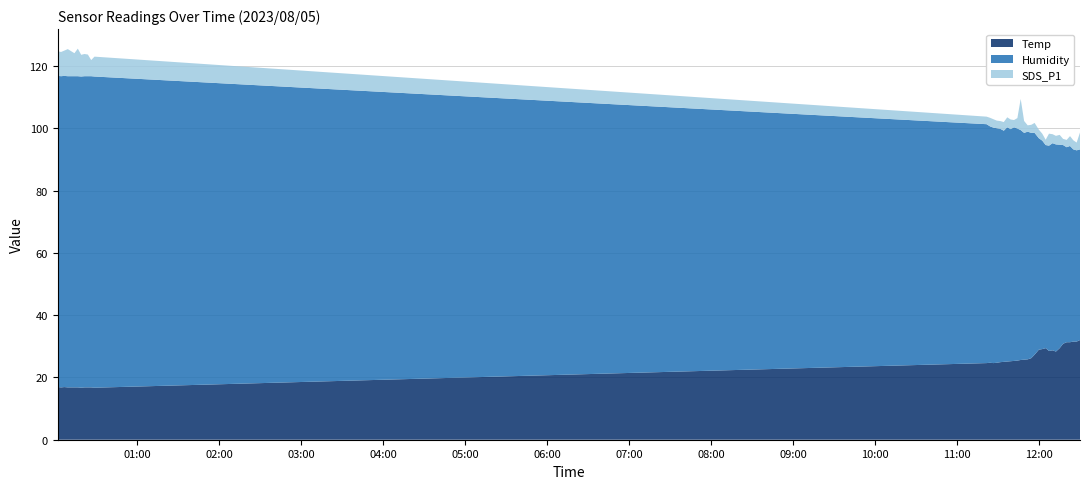

Reading left to right, transcribe all the data shown in this chart.

Temp: 2023/08/05 00:01:44=16.9	2023/08/05 00:04:10=16.8	2023/08/05 00:06:35=16.9	2023/08/05 00:09:04=16.8	2023/08/05 00:13:55=16.8	2023/08/05 00:16:24=16.8	2023/08/05 00:18:53=16.7	2023/08/05 00:21:20=16.8	2023/08/05 00:23:46=16.8	2023/08/05 00:26:12=16.8	2023/08/05 00:28:37=16.7	2023/08/05 11:21:46=24.6	2023/08/05 11:24:18=24.7	2023/08/05 11:26:44=24.6	2023/08/05 11:29:14=24.7	2023/08/05 11:31:53=24.9	2023/08/05 11:34:22=25.0	2023/08/05 11:36:55=25.1	2023/08/05 11:39:25=25.2	2023/08/05 11:41:52=25.3	2023/08/05 11:44:20=25.4	2023/08/05 11:46:46=25.6	2023/08/05 11:49:16=25.7	2023/08/05 11:51:53=25.8	2023/08/05 11:54:31=26.2	2023/08/05 11:56:57=27.3	2023/08/05 12:00:02=28.9	2023/08/05 12:02:36=29.1	2023/08/05 12:05:02=29.4	2023/08/05 12:07:29=28.5	2023/08/05 12:10:07=28.7	2023/08/05 12:12:34=28.3	2023/08/05 12:15:18=29.4	2023/08/05 12:17:48=30.8	2023/08/05 12:20:25=31.3	2023/08/05 12:22:52=31.3	2023/08/05 12:25:18=31.5	2023/08/05 12:27:44=31.5	2023/08/05 12:30:11=32.0
Humidity: 2023/08/05 00:01:44=99.9	2023/08/05 00:04:10=99.9	2023/08/05 00:06:35=99.9	2023/08/05 00:09:04=99.9	2023/08/05 00:13:55=99.9	2023/08/05 00:16:24=99.9	2023/08/05 00:18:53=99.9	2023/08/05 00:21:20=99.9	2023/08/05 00:23:46=99.9	2023/08/05 00:26:12=99.9	2023/08/05 00:28:37=99.9	2023/08/05 11:21:46=76.7	2023/08/05 11:24:18=75.9	2023/08/05 11:26:44=75.6	2023/08/05 11:29:14=75.3	2023/08/05 11:31:53=74.9	2023/08/05 11:34:22=74.2	2023/08/05 11:36:55=75.2	2023/08/05 11:39:25=74.5	2023/08/05 11:41:52=75.0	2023/08/05 11:44:20=74.5	2023/08/05 11:46:46=73.8	2023/08/05 11:49:16=72.8	2023/08/05 11:51:53=73.1	2023/08/05 11:54:31=72.3	2023/08/05 11:56:57=71.2	2023/08/05 12:00:02=67.9	2023/08/05 12:02:36=66.9	2023/08/05 12:05:02=65.2	2023/08/05 12:07:29=65.9	2023/08/05 12:10:07=66.5	2023/08/05 12:12:34=66.5	2023/08/05 12:15:18=65.3	2023/08/05 12:17:48=63.8	2023/08/05 12:20:25=62.6	2023/08/05 12:22:52=63.0	2023/08/05 12:25:18=61.7	2023/08/05 12:27:44=61.4	2023/08/05 12:30:11=61.2
SDS_P1: 2023/08/05 00:01:44=7.9	2023/08/05 00:04:10=7.8	2023/08/05 00:06:35=8.1	2023/08/05 00:09:04=8.7	2023/08/05 00:13:55=7.4	2023/08/05 00:16:24=8.8	2023/08/05 00:18:53=7.0	2023/08/05 00:21:20=7.1	2023/08/05 00:23:46=7.0	2023/08/05 00:26:12=5.2	2023/08/05 00:28:37=6.4	2023/08/05 11:21:46=2.4	2023/08/05 11:24:18=2.8	2023/08/05 11:26:44=2.7	2023/08/05 11:29:14=2.5	2023/08/05 11:31:53=2.5	2023/08/05 11:34:22=2.8	2023/08/05 11:36:55=3.2	2023/08/05 11:39:25=3.1	2023/08/05 11:41:52=2.3	2023/08/05 11:44:20=3.4	2023/08/05 11:46:46=10.0	2023/08/05 11:49:16=3.8	2023/08/05 11:51:53=2.0	2023/08/05 11:54:31=2.6	2023/08/05 11:56:57=3.2	2023/08/05 12:00:02=2.8	2023/08/05 12:02:36=2.2	2023/08/05 12:05:02=1.7	2023/08/05 12:07:29=3.9	2023/08/05 12:10:07=2.9	2023/08/05 12:12:34=2.8	2023/08/05 12:15:18=3.2	2023/08/05 12:17:48=2.0	2023/08/05 12:20:25=2.4	2023/08/05 12:22:52=3.2	2023/08/05 12:25:18=2.9	2023/08/05 12:27:44=2.5	2023/08/05 12:30:11=5.4